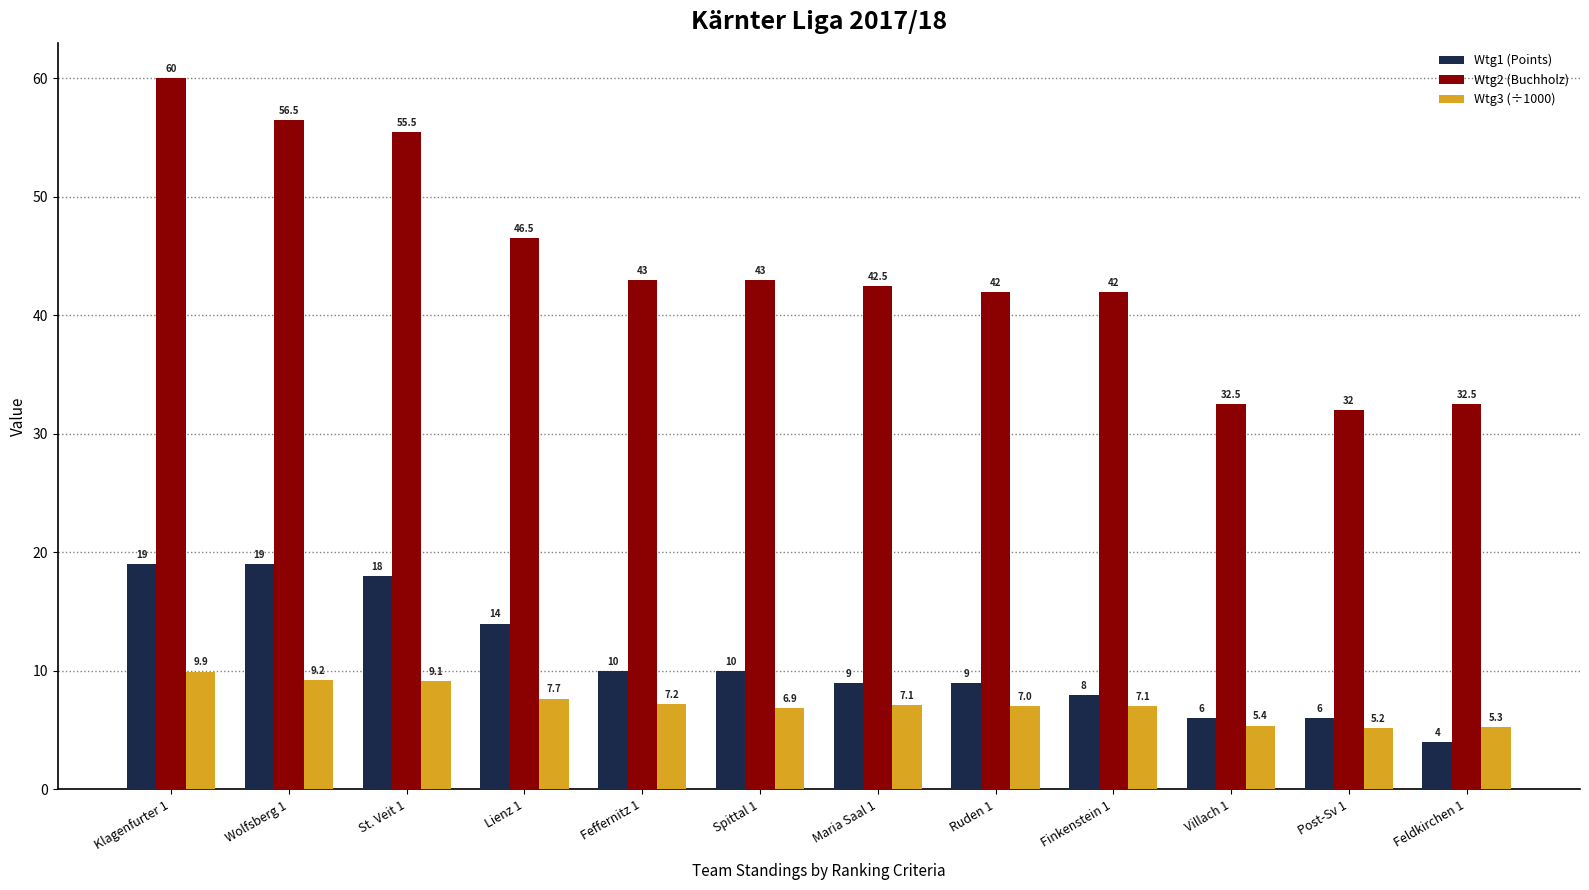

Which category has the highest value across all series?

Klagenfurter 1